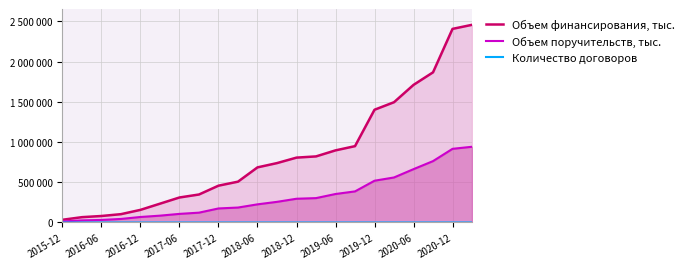

What is the value of the Количество договоров point at the 16th from the left?

129.0